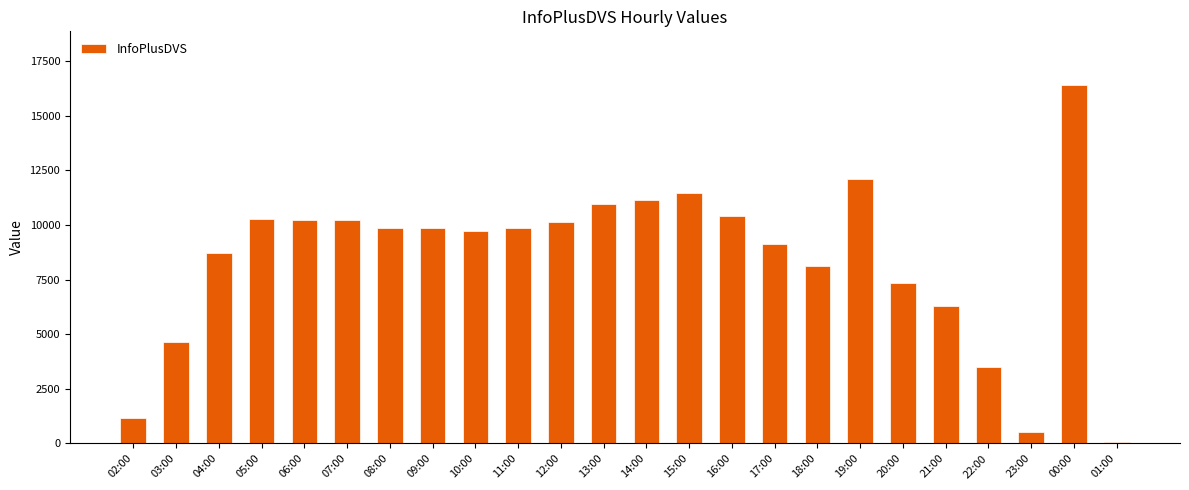

What is the label of the 15th bar from the left?

16:00